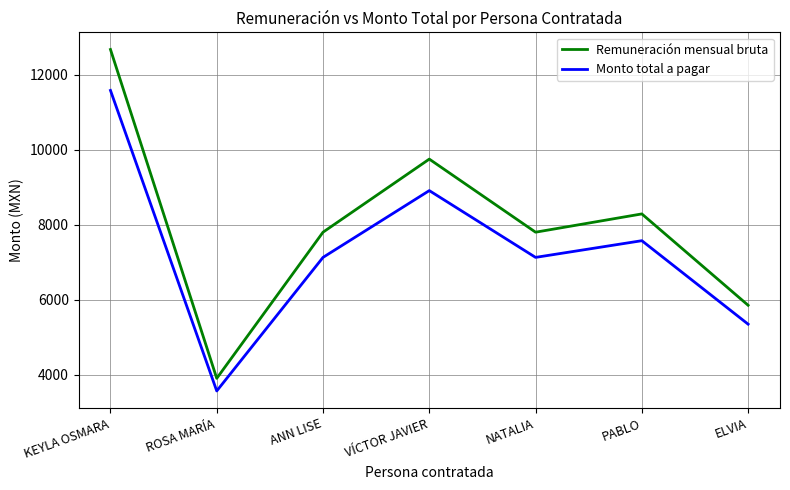

What is the difference between the second highest and second lowest values in the Remuneración mensual bruta series?

3898.7